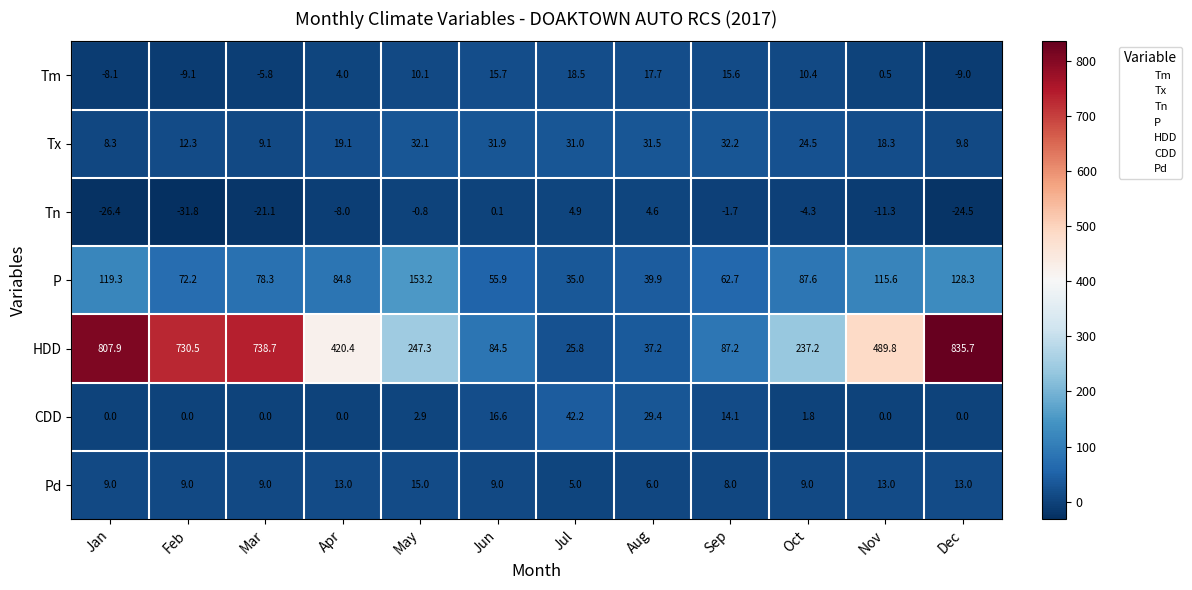

What value does the Tm series have at Oct?

10.4